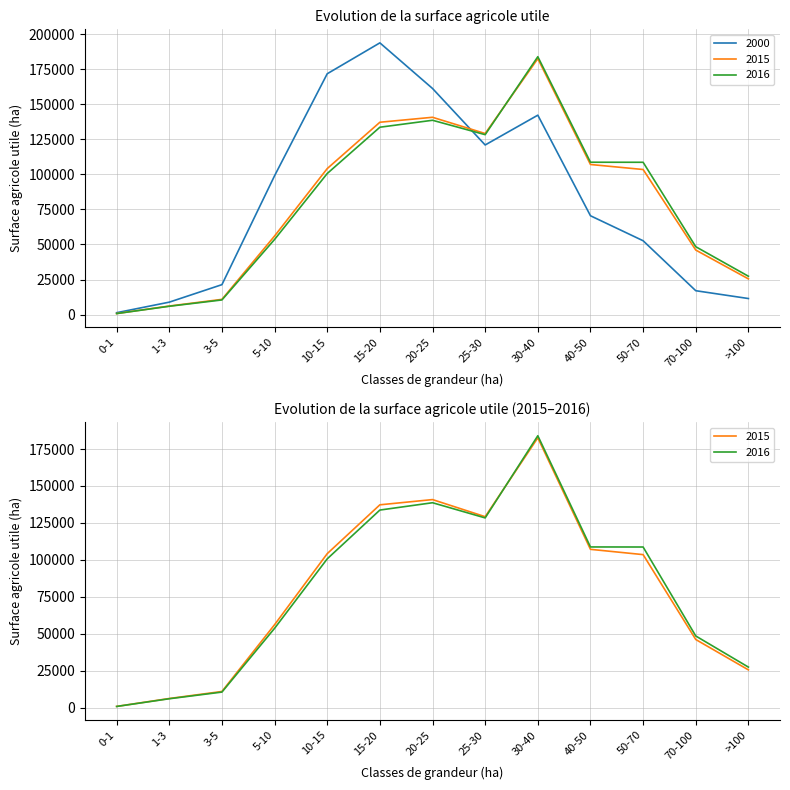

How many interior local peaks does the 2015 series have?

2